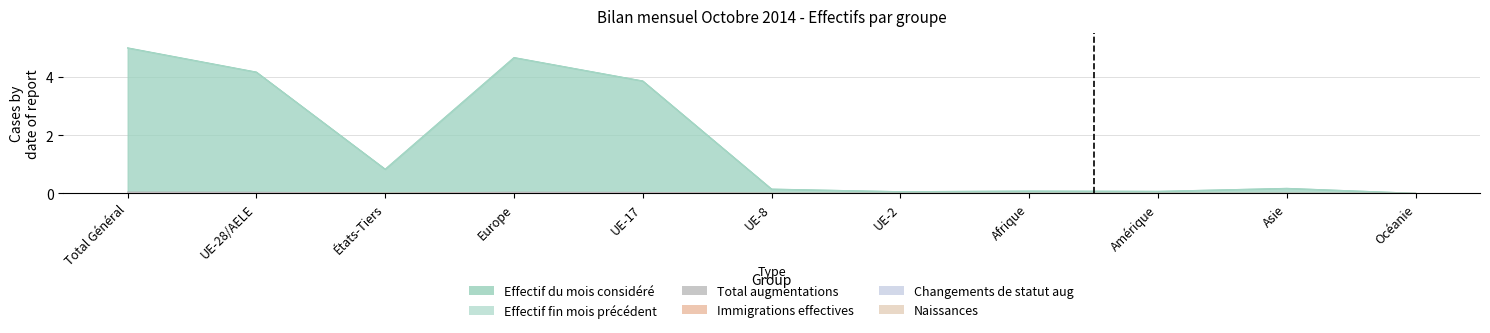

Is it true that Naissances equals 0.0 at UE-17?

True